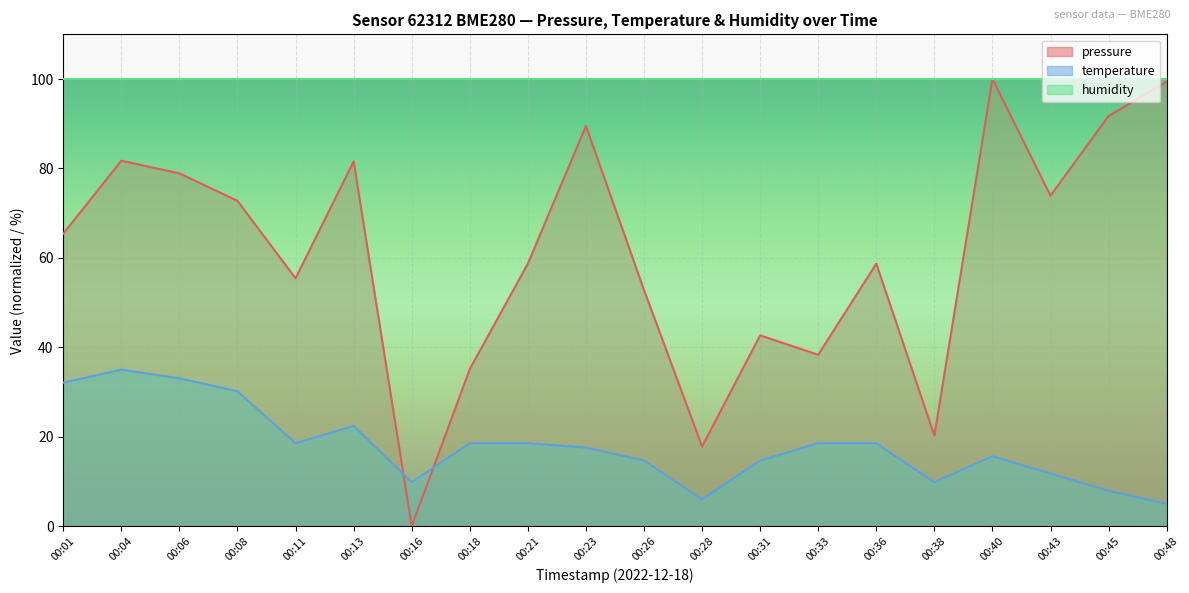

Reading left to right, list all the values displayed in this chart.

pressure: 65.4	81.7	78.9	72.8	55.4	81.6	0.0	35.1	58.7	89.5	52.8	17.8	42.7	38.3	58.7	20.3	100.0	73.9	91.7	99.4
temperature: 32.1	35.0	33.1	30.2	18.5	22.4	9.8	18.5	18.5	17.6	14.7	6.0	14.7	18.5	18.5	9.8	15.6	11.8	7.9	5.0